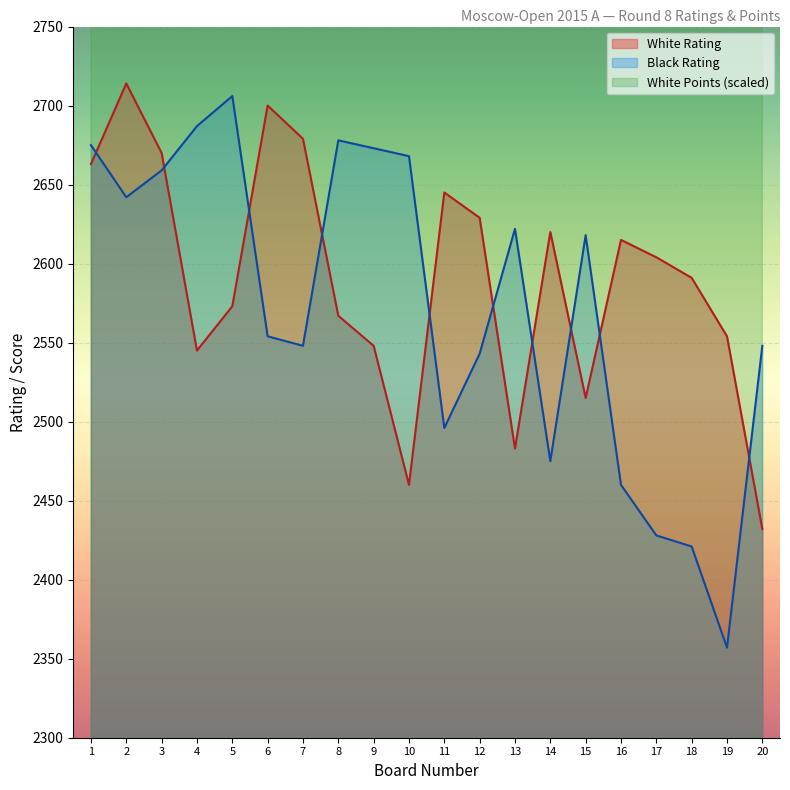

Between which two adjacent categories do White Rating and Black Rating first intersect?

1 and 2